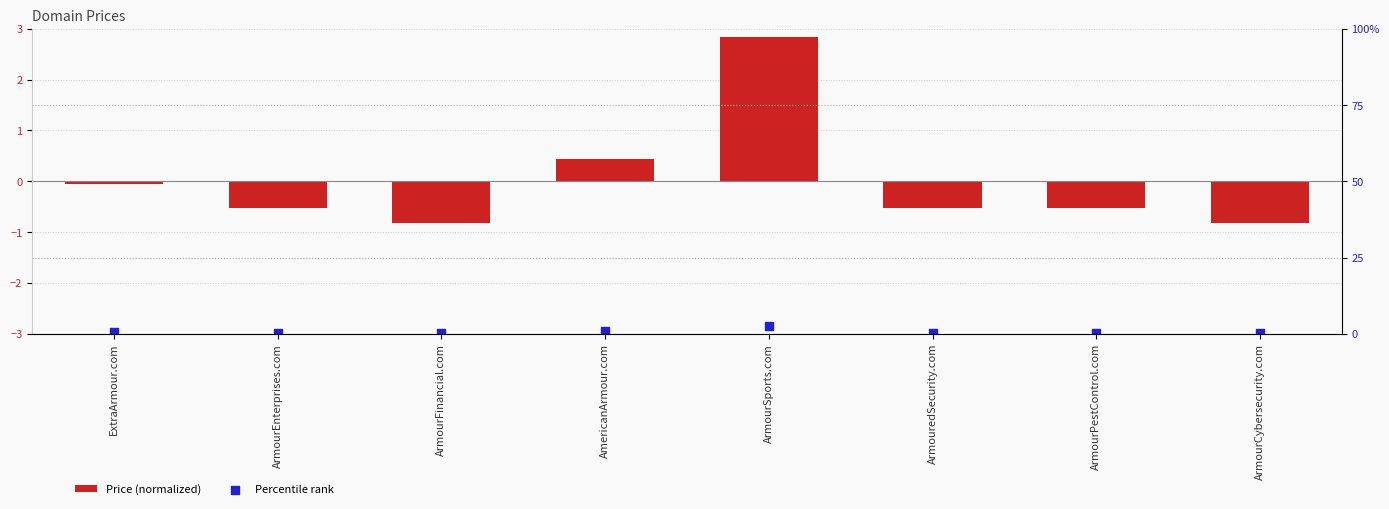

Which series has the largest Y range (max minus min)?

Price (normalized)